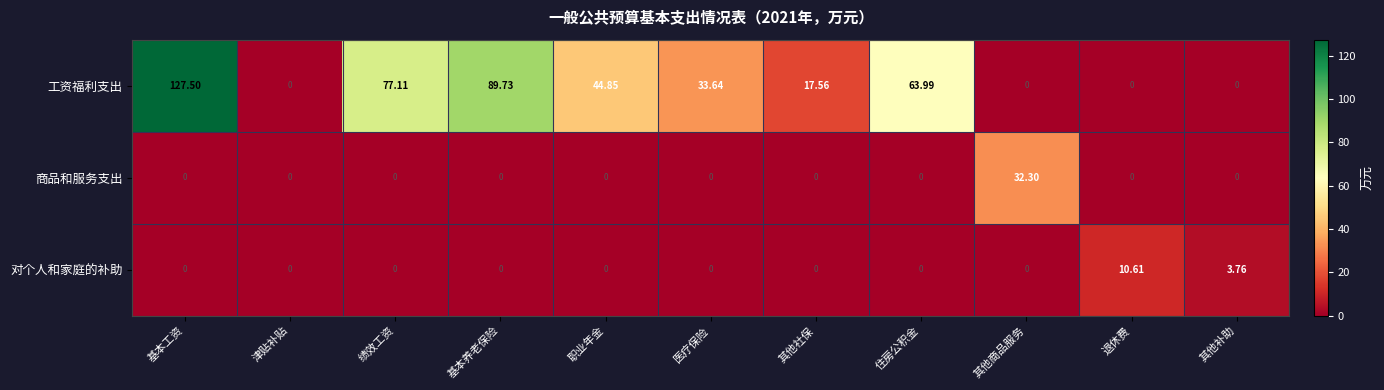

Where is 工资福利支出 nearest to the value 63?

住房公积金